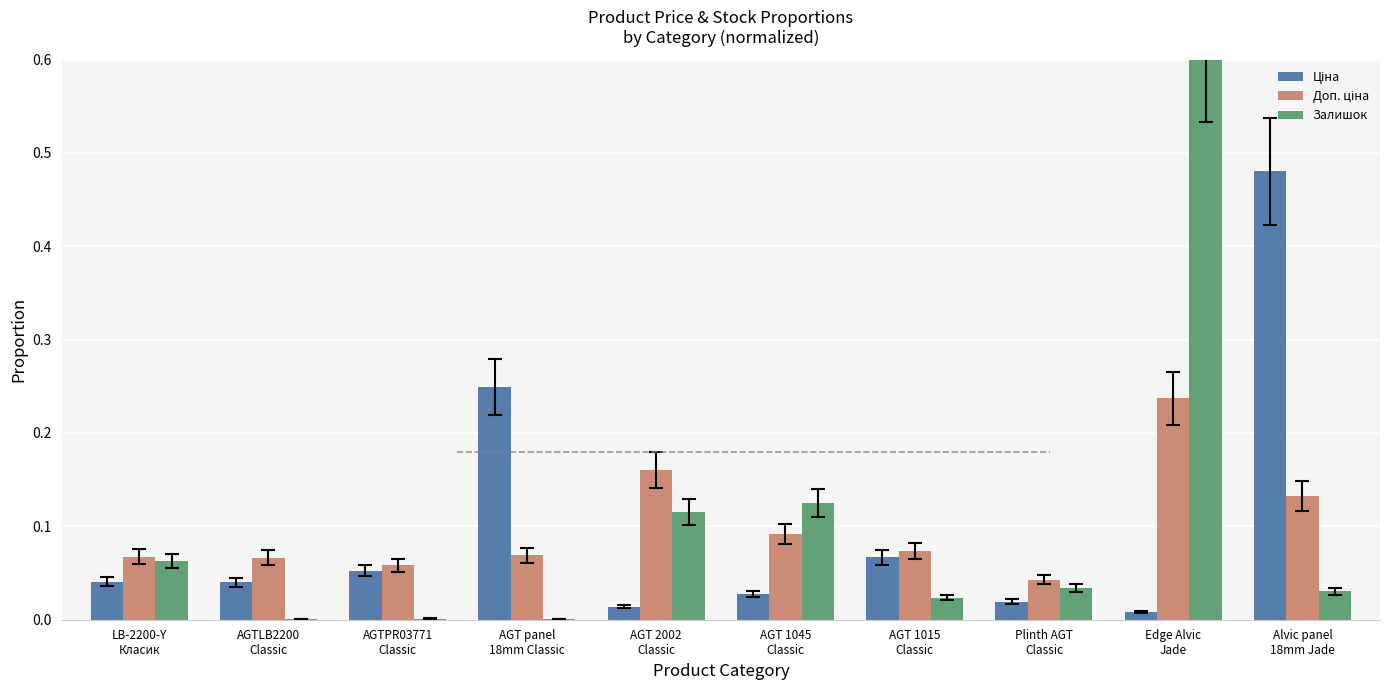

How many categories are shown in the chart?

10